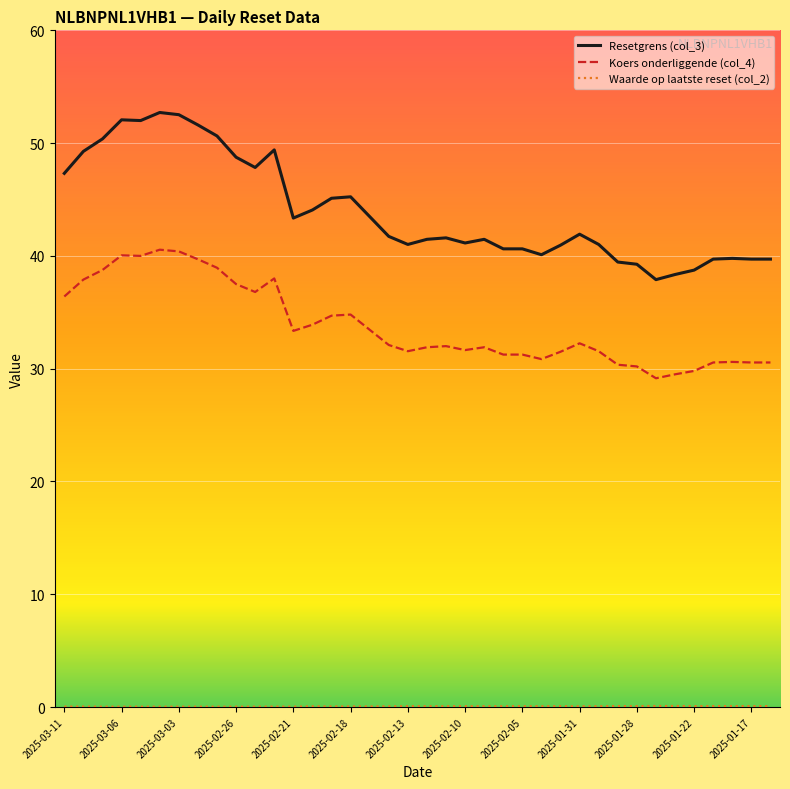

Which series has the largest total across all categories?

Resetgrens (col_3)